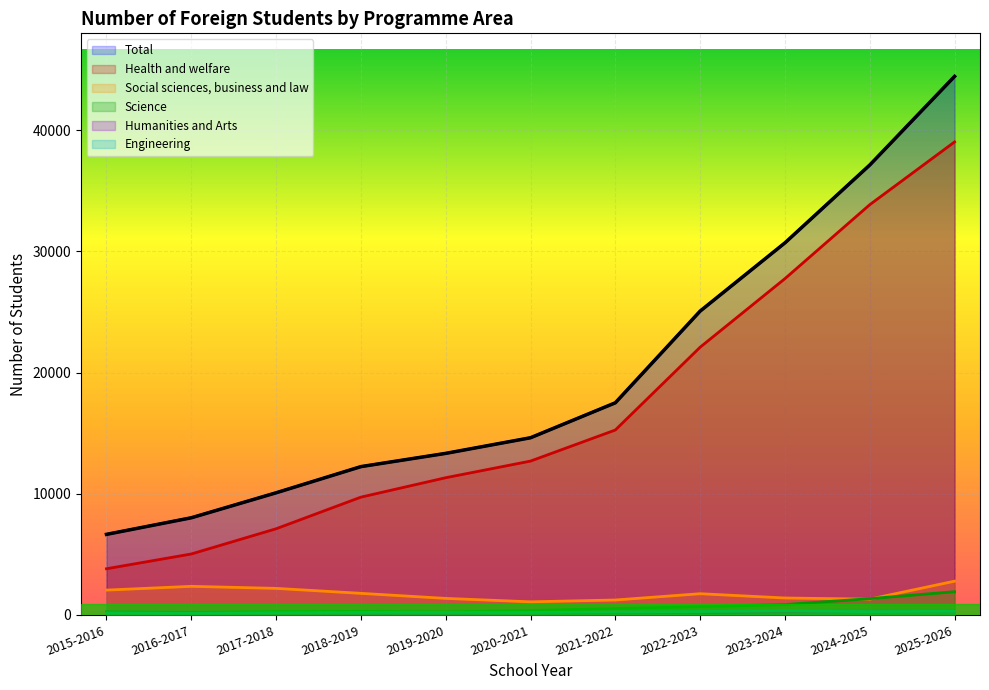

True or false: Health and welfare has a value of 27750 at 2023-2024.

True